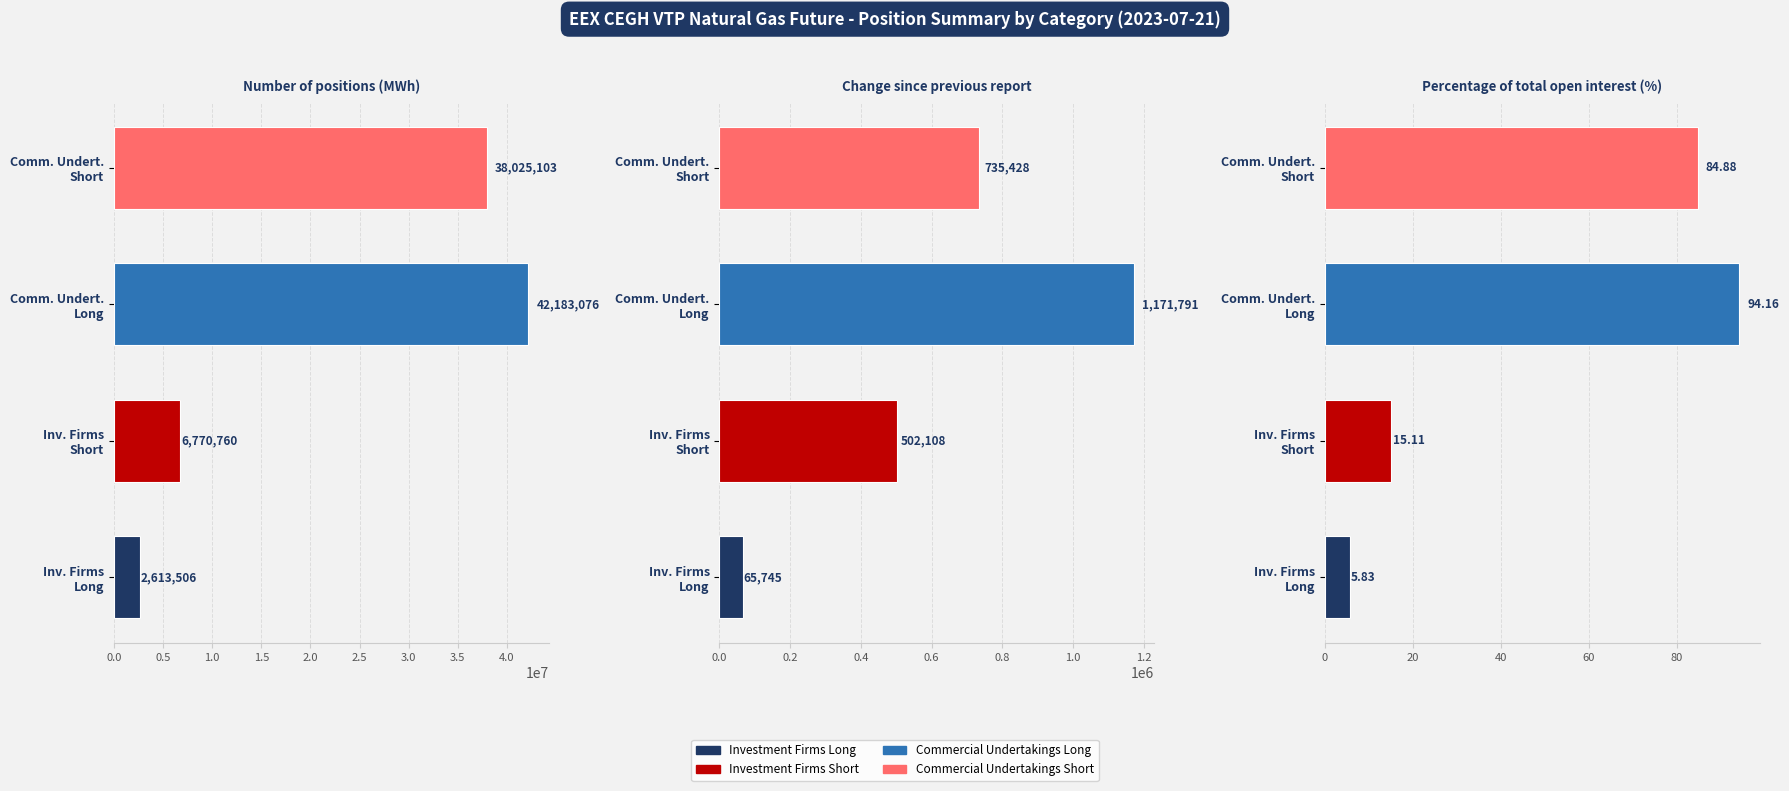

Where does the Commercial Undertakings Long series first go above 1171791?

Number of positions (MWh)